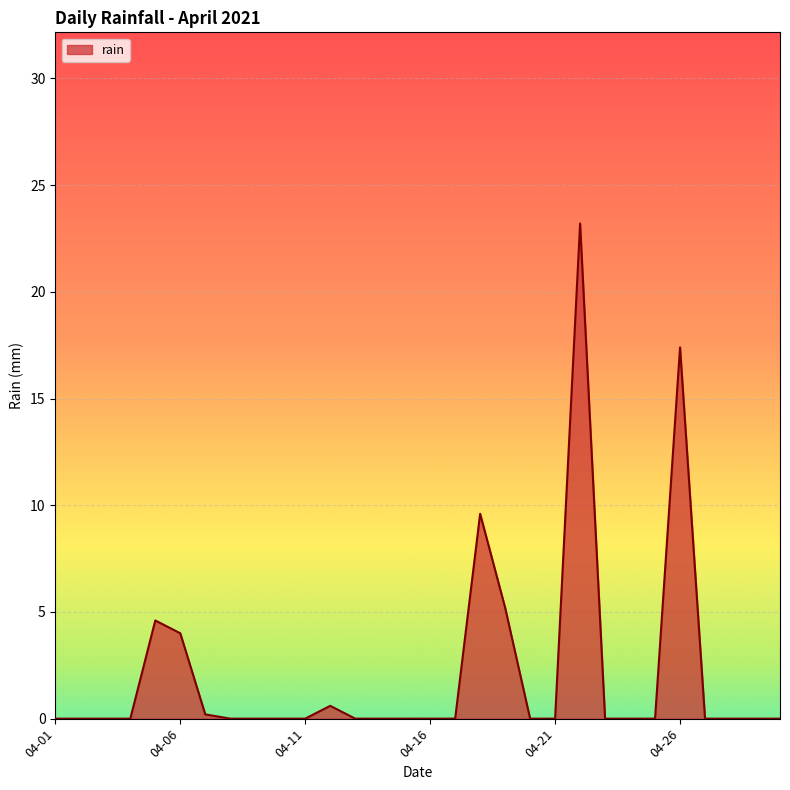

What is the average value?

2.2